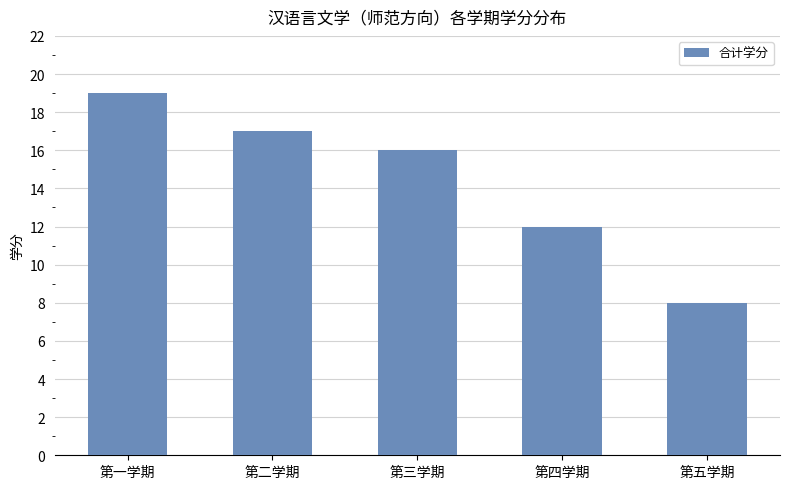

How many categories are shown in the chart?

5